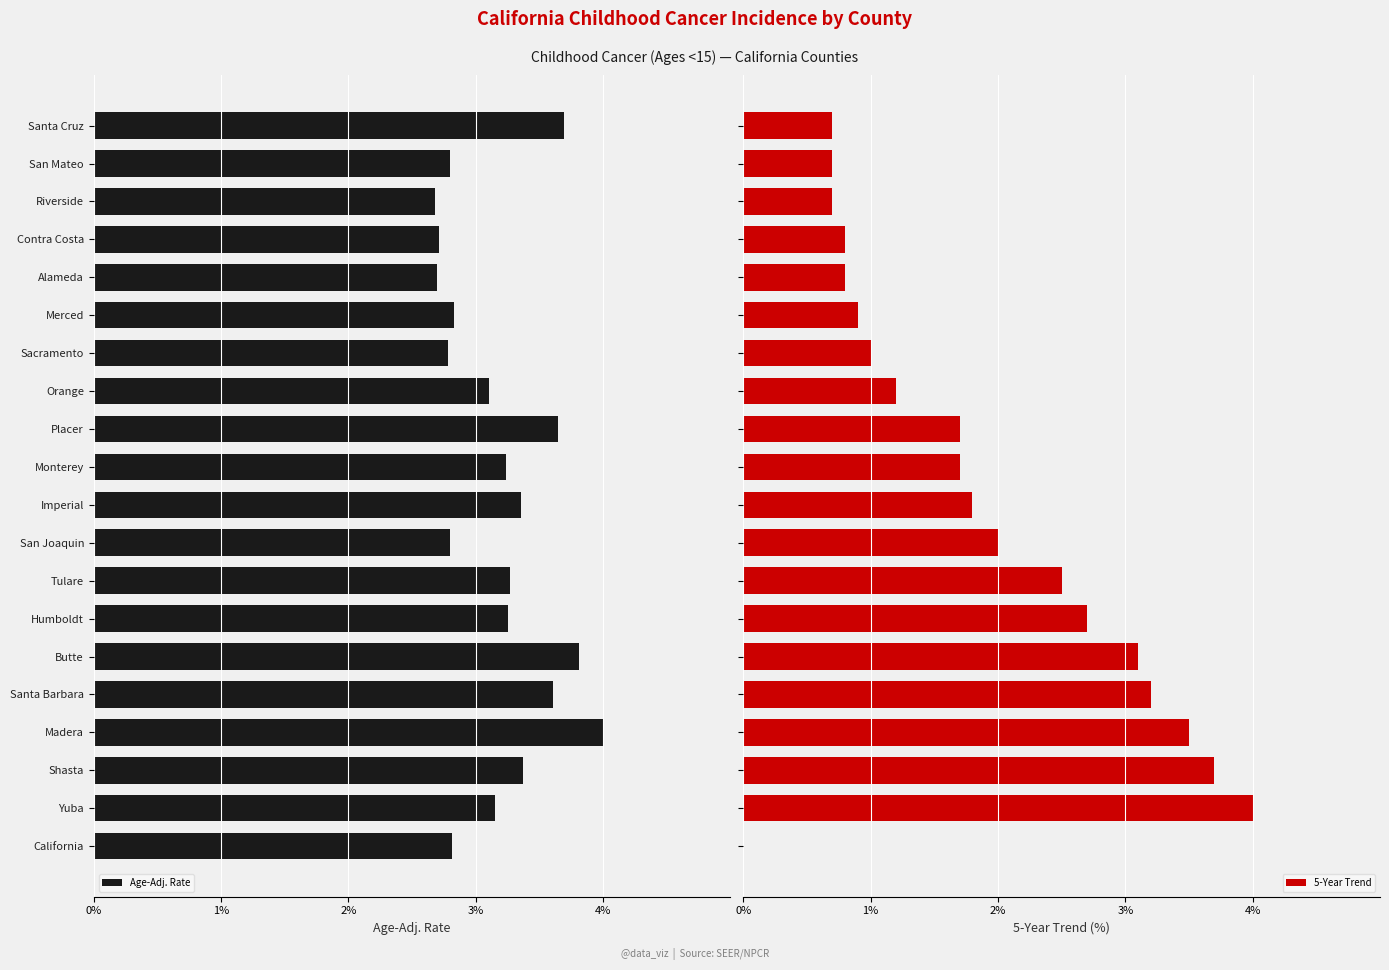

What is the approximate value of 5-Year Trend at Alameda?

0.8